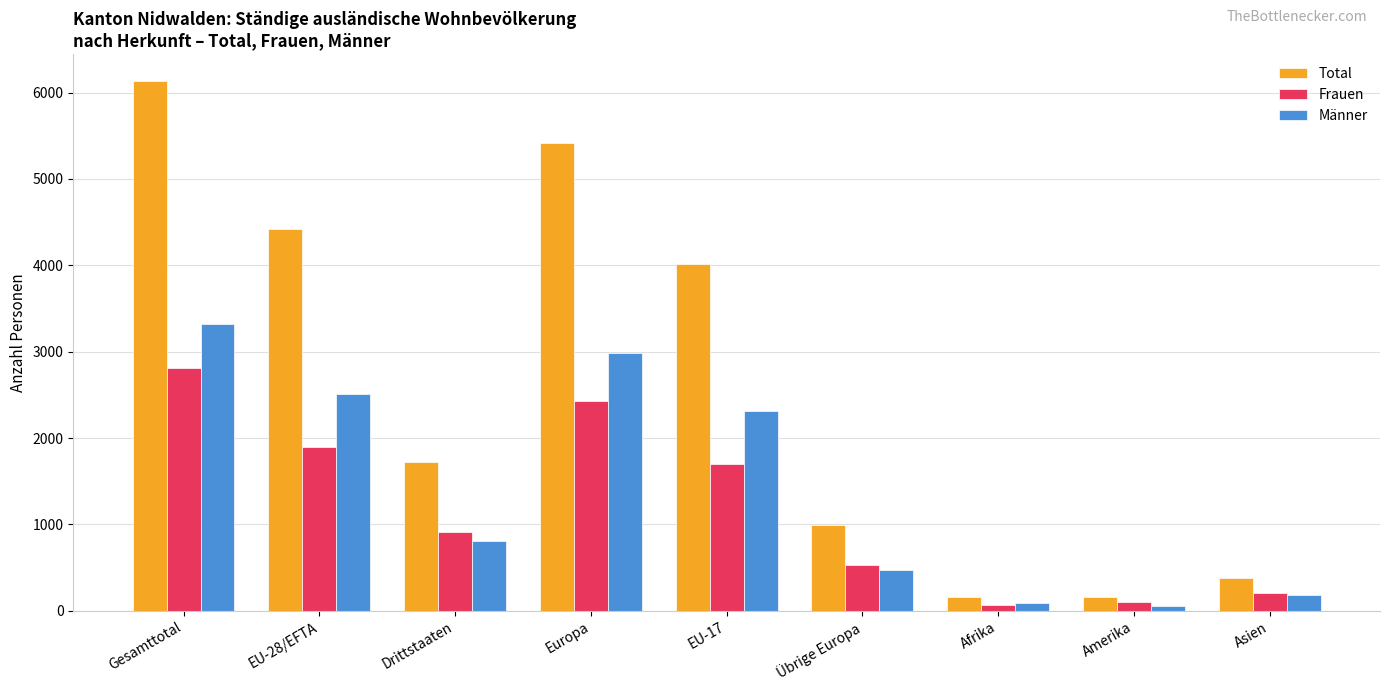

Does the chart contain any negative values?

No